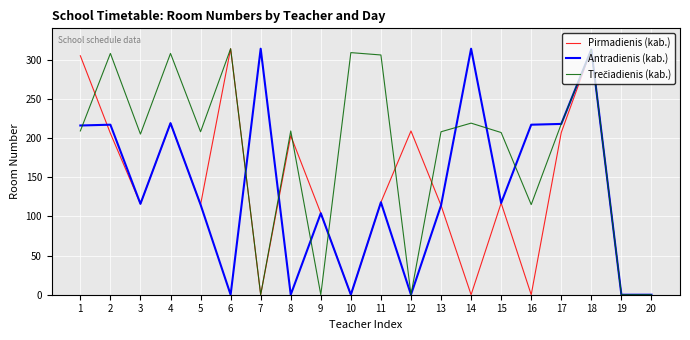

The value of Pirmadienis (kab.) at 6 is 314. True or false?

True